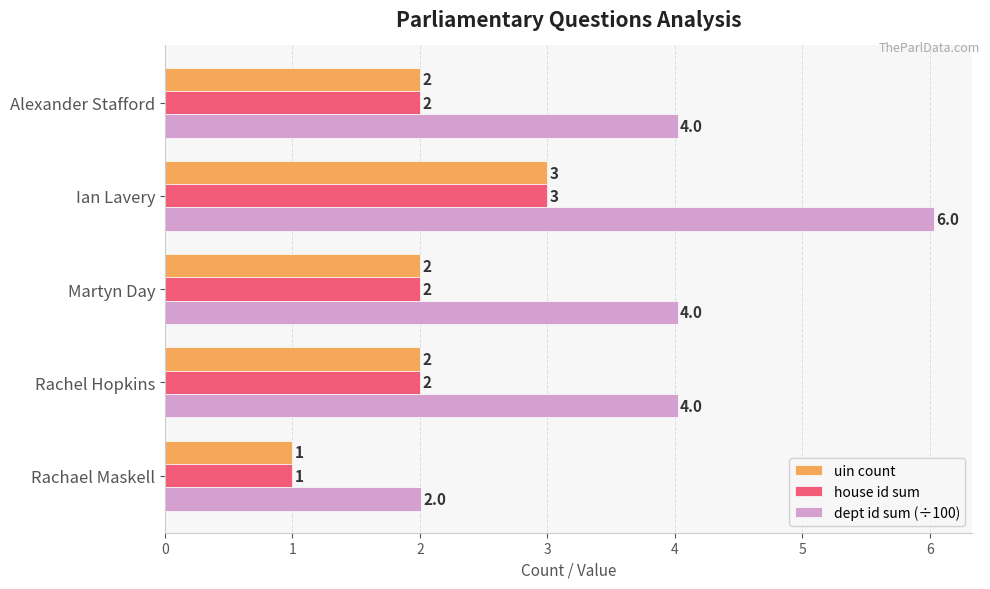

What is the difference between the highest and lowest values at Martyn Day?

2.0